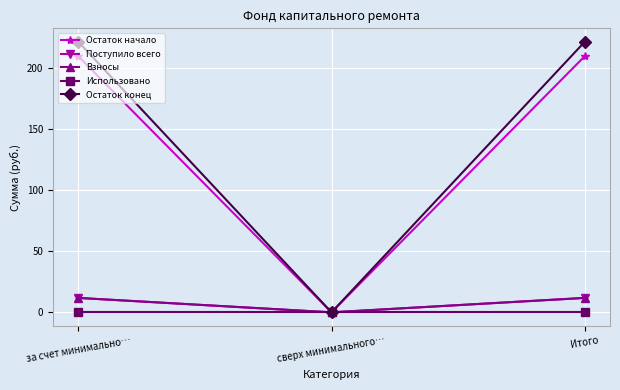

Which label corresponds to the smallest value in the chart?

сверх минимального…